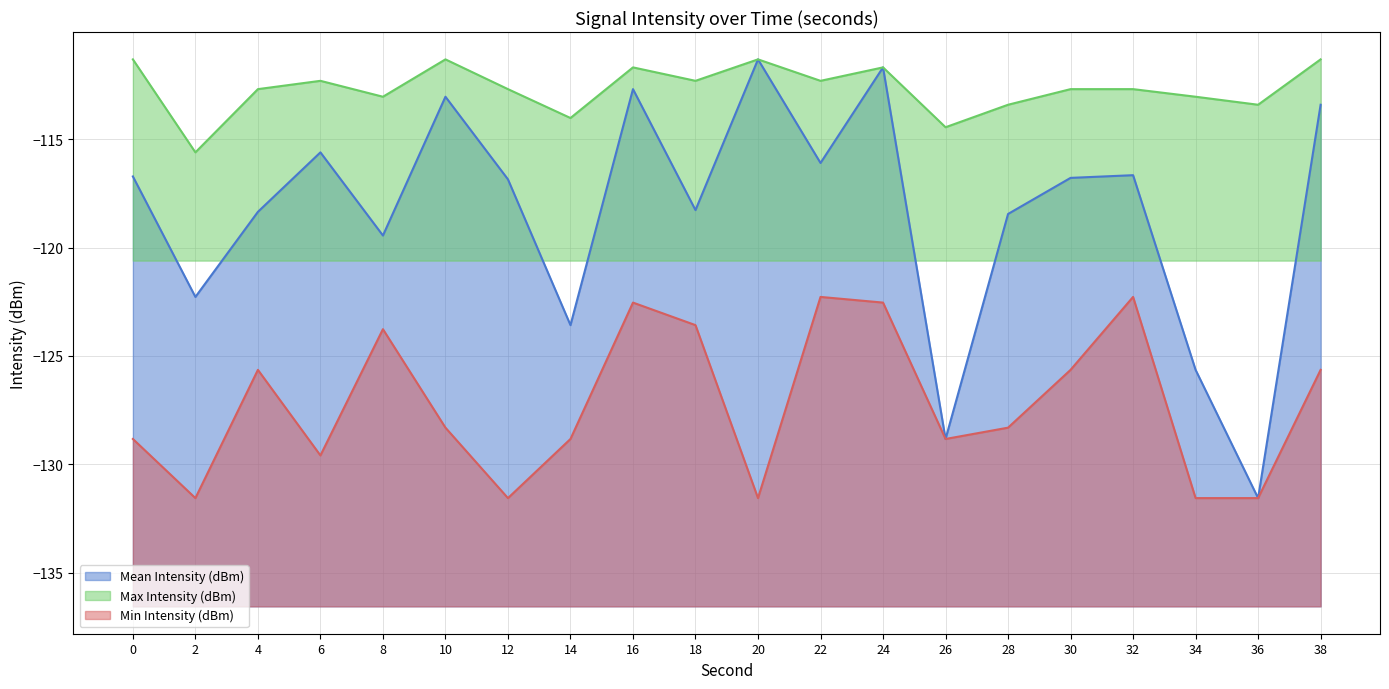

The Min Intensity (dBm) series shows -33.0 at 28. True or false?

False